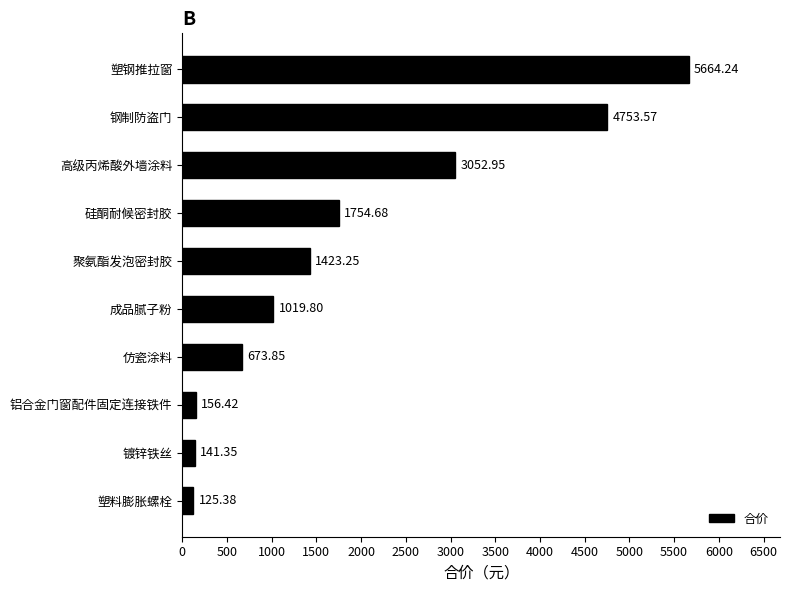

At which label is the value closest to 2894?

高级丙烯酸外墙涂料